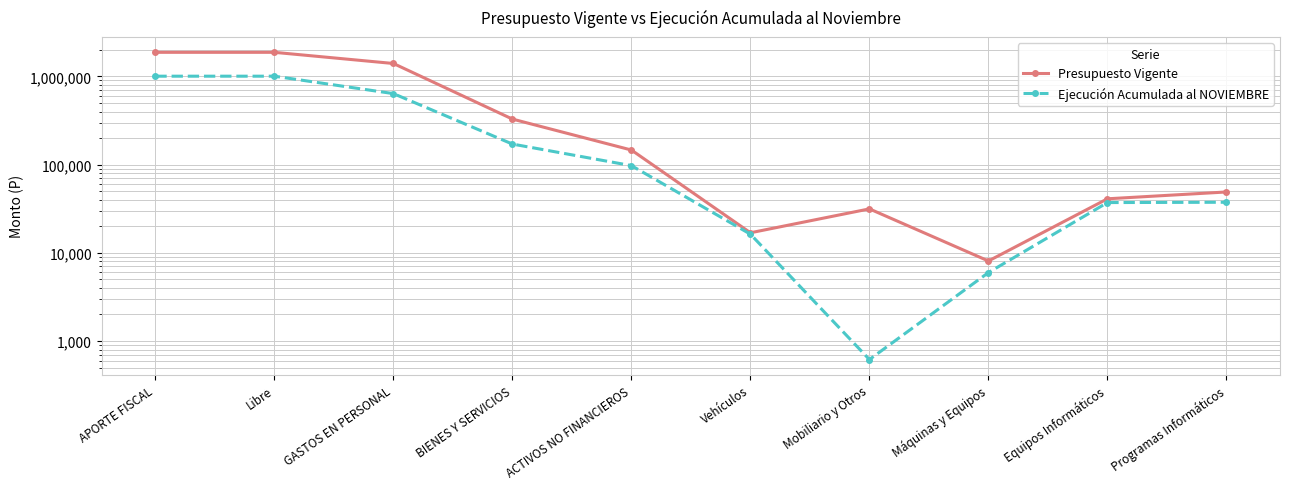

What is the total value across all series at Programas Informáticos?

86368